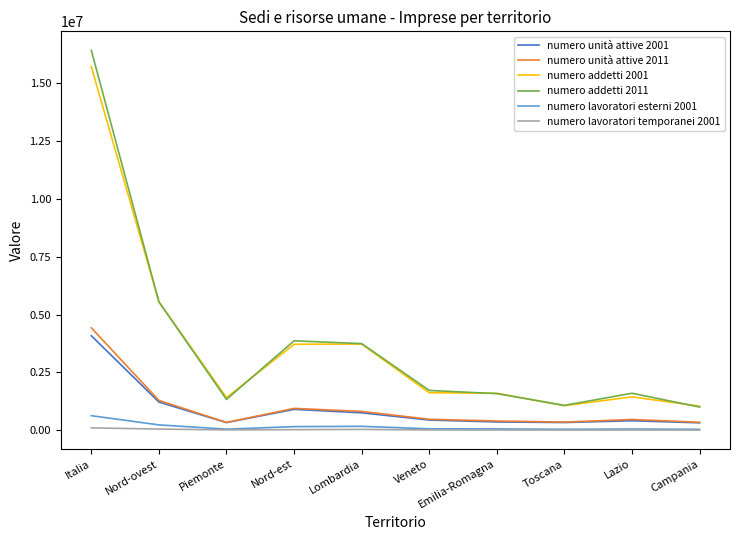

True or false: numero addetti 2011 and numero unità attive 2001 cross at least once.

False